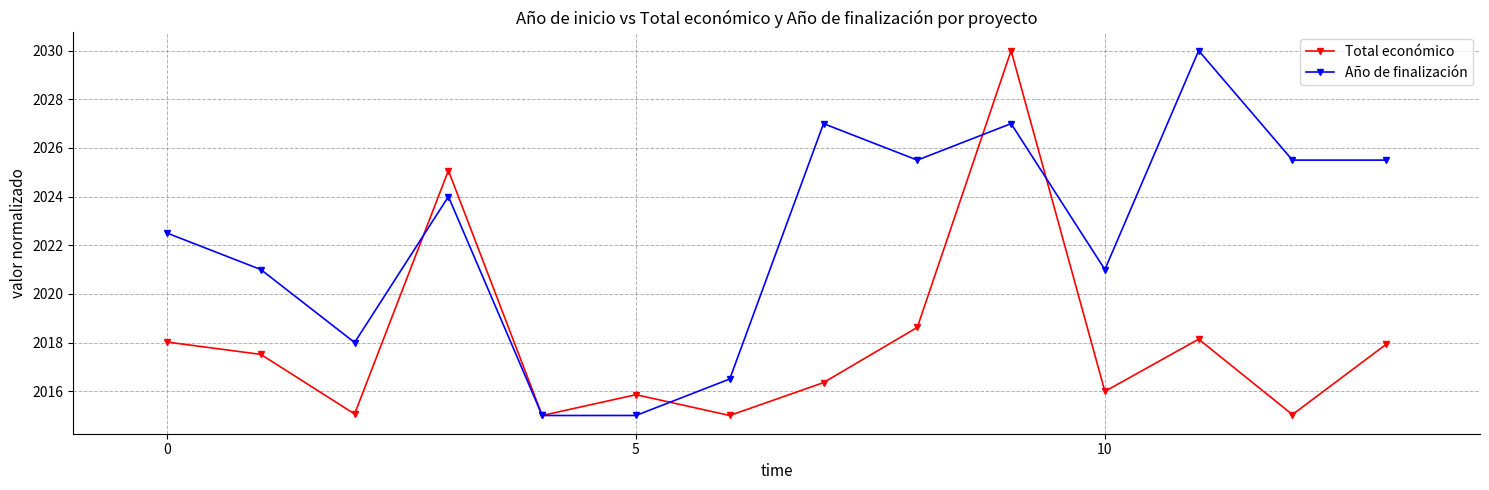

How many interior local peaks does the Año de finalización series have?

4